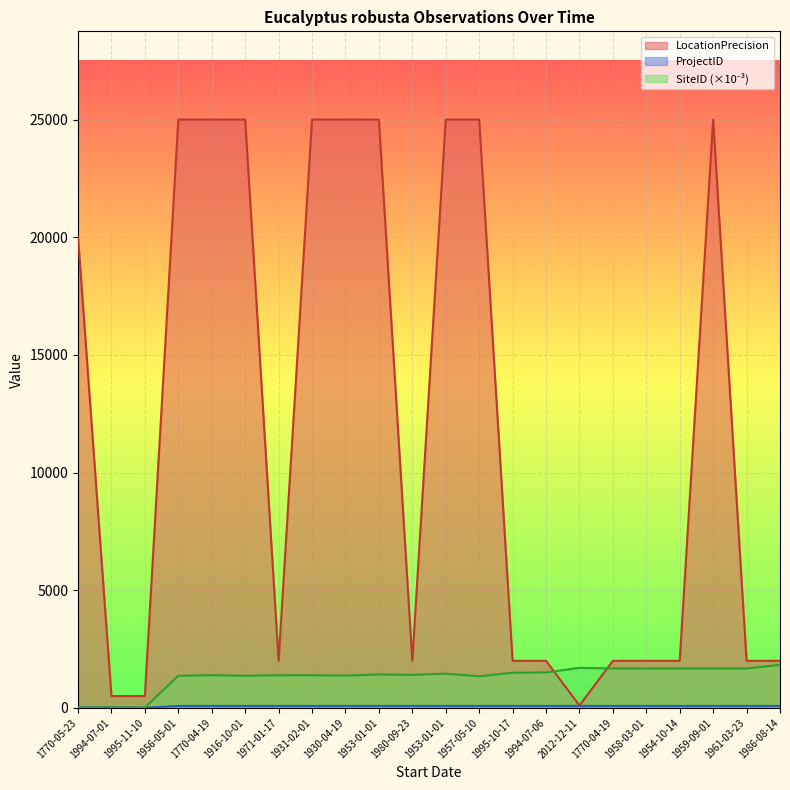

What is the sum of the SiteID values at 1980-09-23 and 1931-02-01?

2787.6